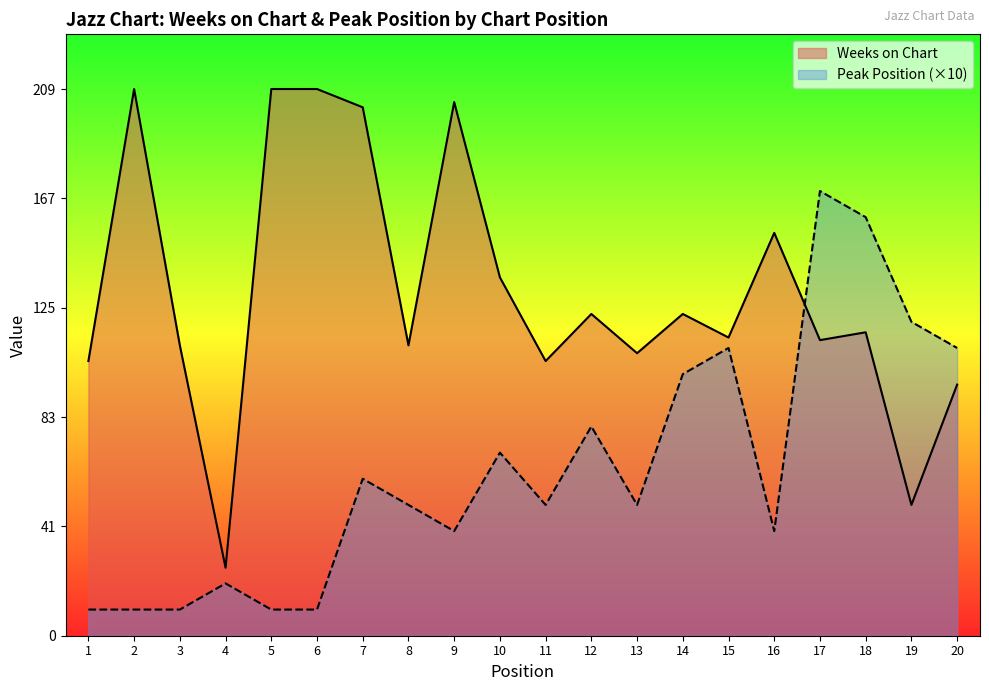

At 18, list the series in order from largest to smallest.

Peak Position (×10), Weeks on Chart